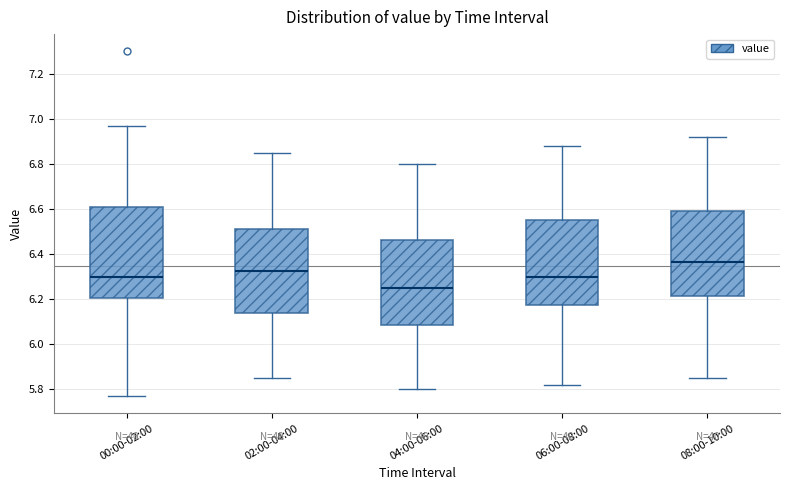

Reading left to right, read every box against the y-axis: the position of its median line, the range the box covers, and the ends of its whiskers. The values are not printed on the chart, so give them approximately, as read against the axis.

00:00-02:00: median 6.30, box 6.20 to 6.60, whiskers 5.78 to 6.98
02:00-04:00: median 6.32, box 6.14 to 6.52, whiskers 5.86 to 6.86
04:00-06:00: median 6.26, box 6.08 to 6.46, whiskers 5.80 to 6.80
06:00-08:00: median 6.30, box 6.18 to 6.56, whiskers 5.82 to 6.88
08:00-10:00: median 6.36, box 6.22 to 6.60, whiskers 5.86 to 6.92